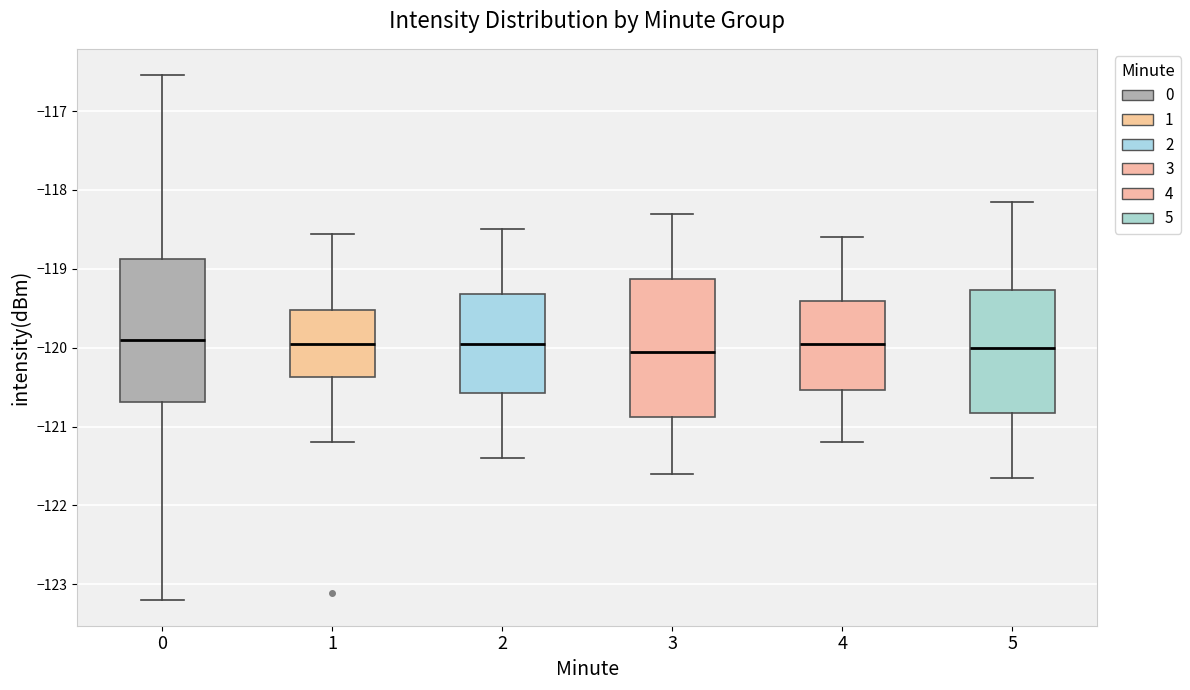

Reading left to right, transcribe this box plot: for each box, give where its median line is, the range the box spans, and where its two whiskers end, as read against the y-axis. The values are not printed on the chart, so give them approximately, as read against the axis.

0: median -119.9, box -120.7 to -118.9, whiskers -123.2 to -116.5
1: median -120.0, box -120.4 to -119.5, whiskers -121.2 to -118.6
2: median -119.9, box -120.6 to -119.3, whiskers -121.4 to -118.5
3: median -120.0, box -120.9 to -119.1, whiskers -121.6 to -118.3
4: median -119.9, box -120.5 to -119.4, whiskers -121.2 to -118.6
5: median -120.0, box -120.8 to -119.3, whiskers -121.6 to -118.1